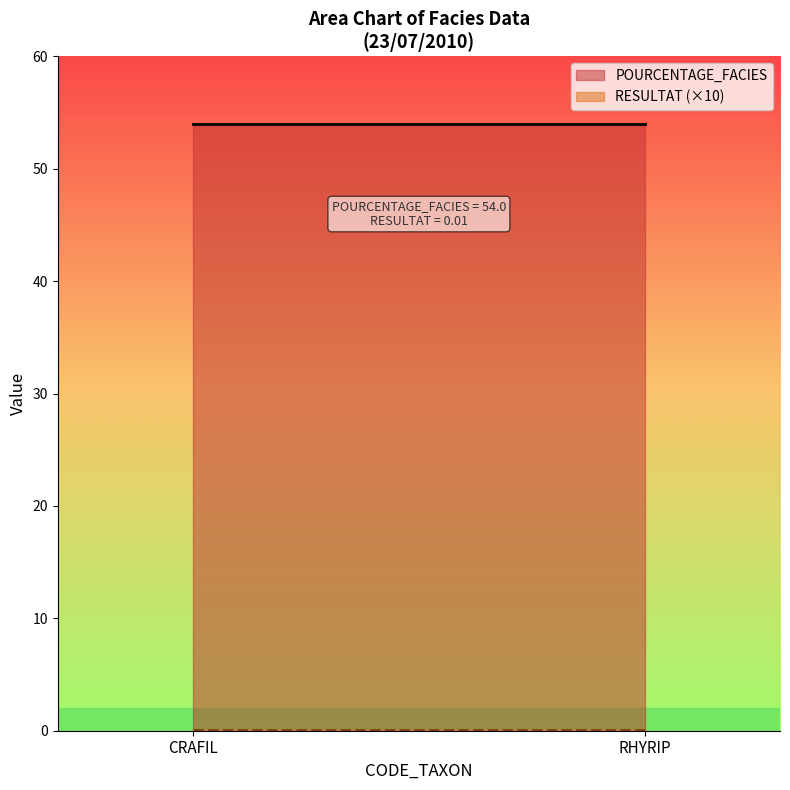

Reading left to right, extract all data points from this chart.

POURCENTAGE_FACIES: CRAFIL=54.0	RHYRIP=54.0
RESULTAT: CRAFIL=0.0	RHYRIP=0.0